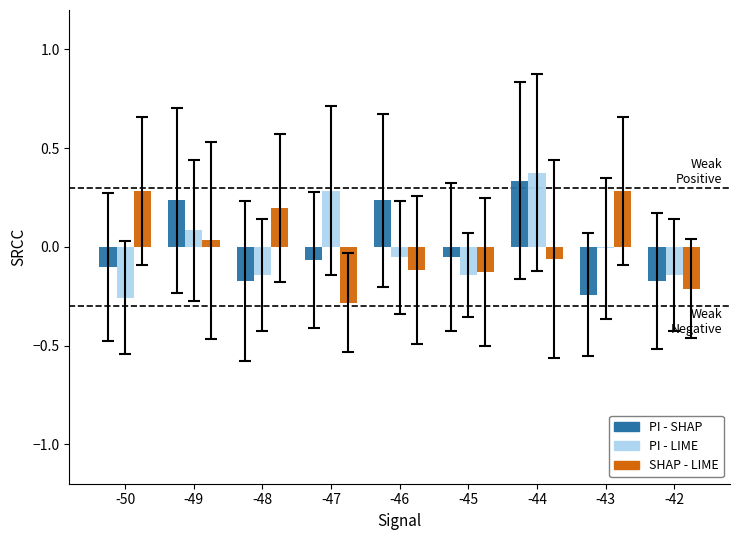

At which category is the sum across all series the highest?

-44